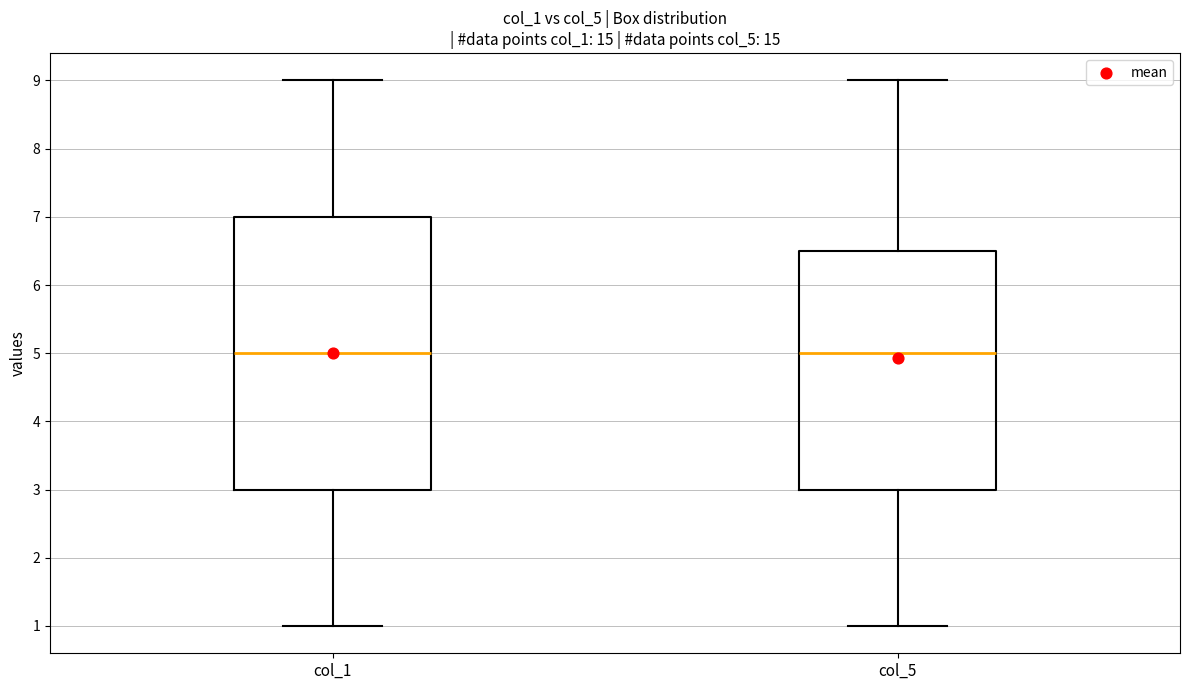

Reading left to right, transcribe this box plot: for each box, give where its median line is, the range the box spans, and where its two whiskers end, as read against the y-axis. The values are not printed on the chart, so give them approximately, as read against the axis.

col_1: median 5.0, box 3.0 to 7.0, whiskers 1.0 to 9.0
col_5: median 5.0, box 3.0 to 6.5, whiskers 1.0 to 9.0